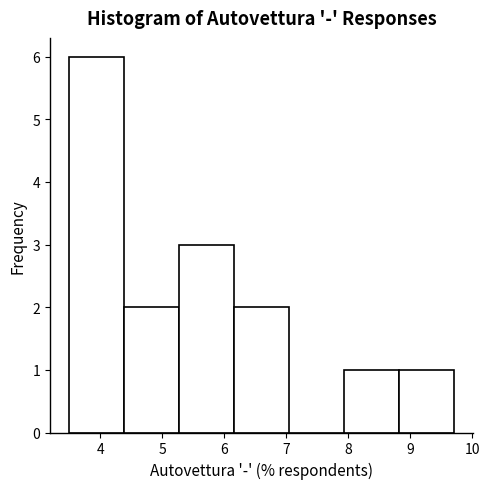

Reading left to right, list every bar in this chart as the range it spans on the x-axis followed by its height. Neither the bar edges nor the heights are printed on the chart, so give them approximately, as read against the axes.

3.5 to 4.4: 6
4.4 to 5.3: 2
5.3 to 6.2: 3
6.2 to 7.0: 2
7.0 to 7.9: 0
7.9 to 8.8: 1
8.8 to 9.7: 1